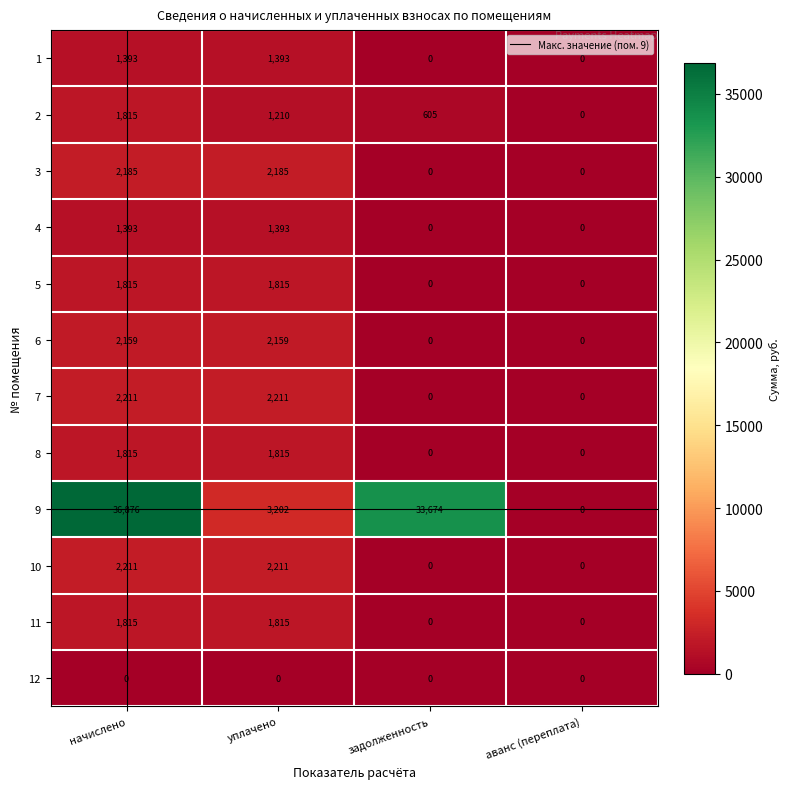

Which series has the largest total across all categories?

9